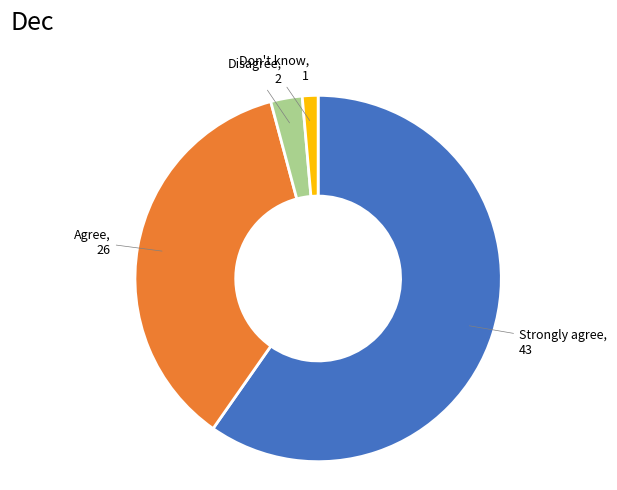

Is there a majority slice in this chart?

Yes